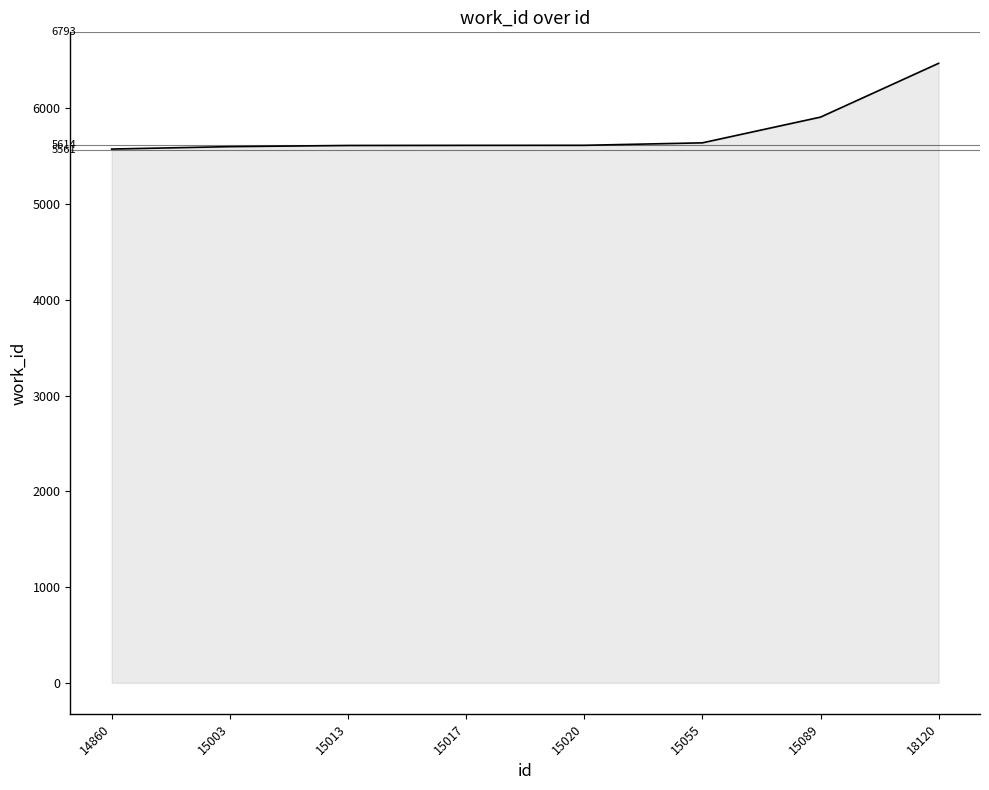

What is the greatest value displayed?

6471.1